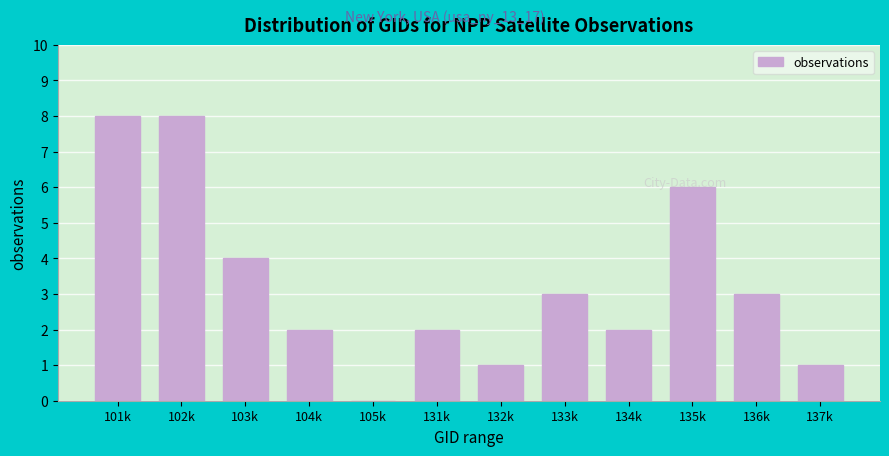

Reading right to left, what are all the values shown in this chart?

137k=1	136k=3	135k=6	134k=2	133k=3	132k=1	131k=2	105k=0	104k=2	103k=4	102k=8	101k=8